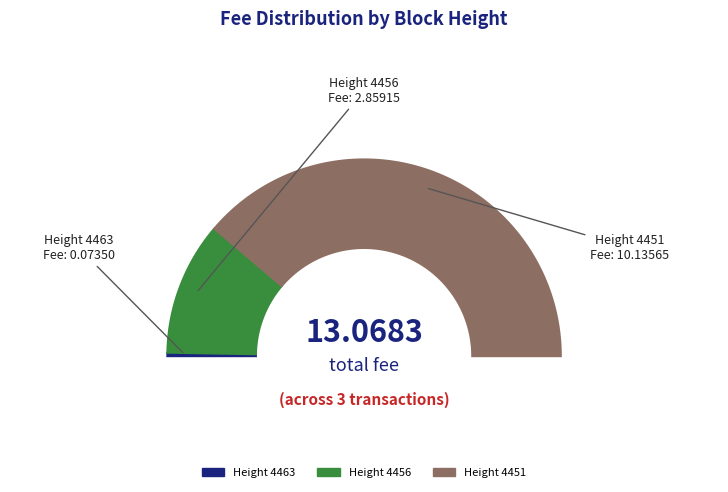

Does Height 4451 represent more than half of the total?

Yes